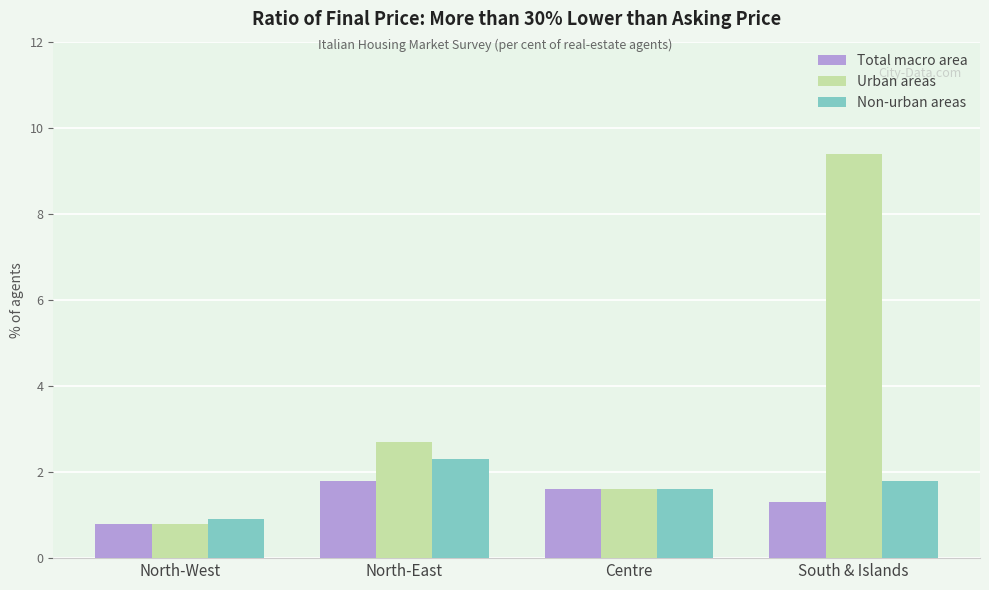

How many values in the Urban areas series are below 2?

2